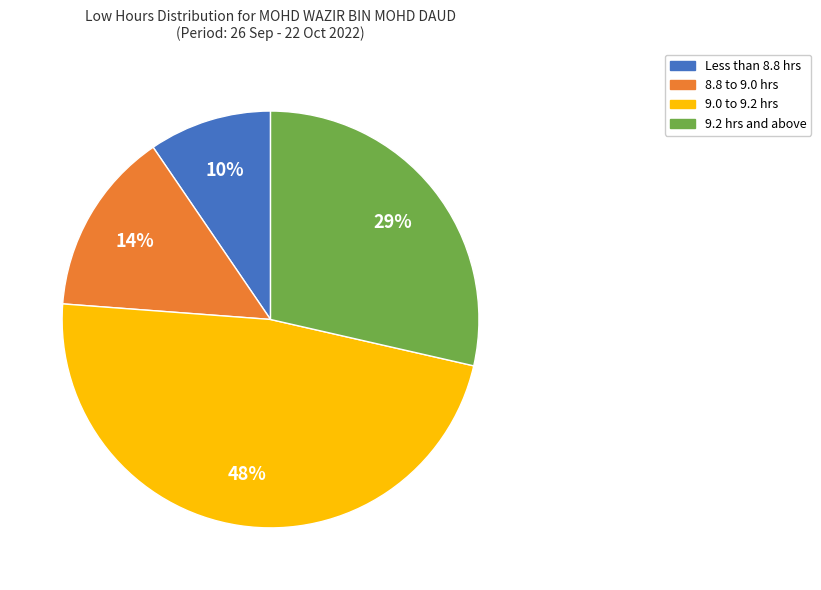

Do 9.0 to 9.2 hrs and 8.8 to 9.0 hrs together represent more than half of the pie?

Yes